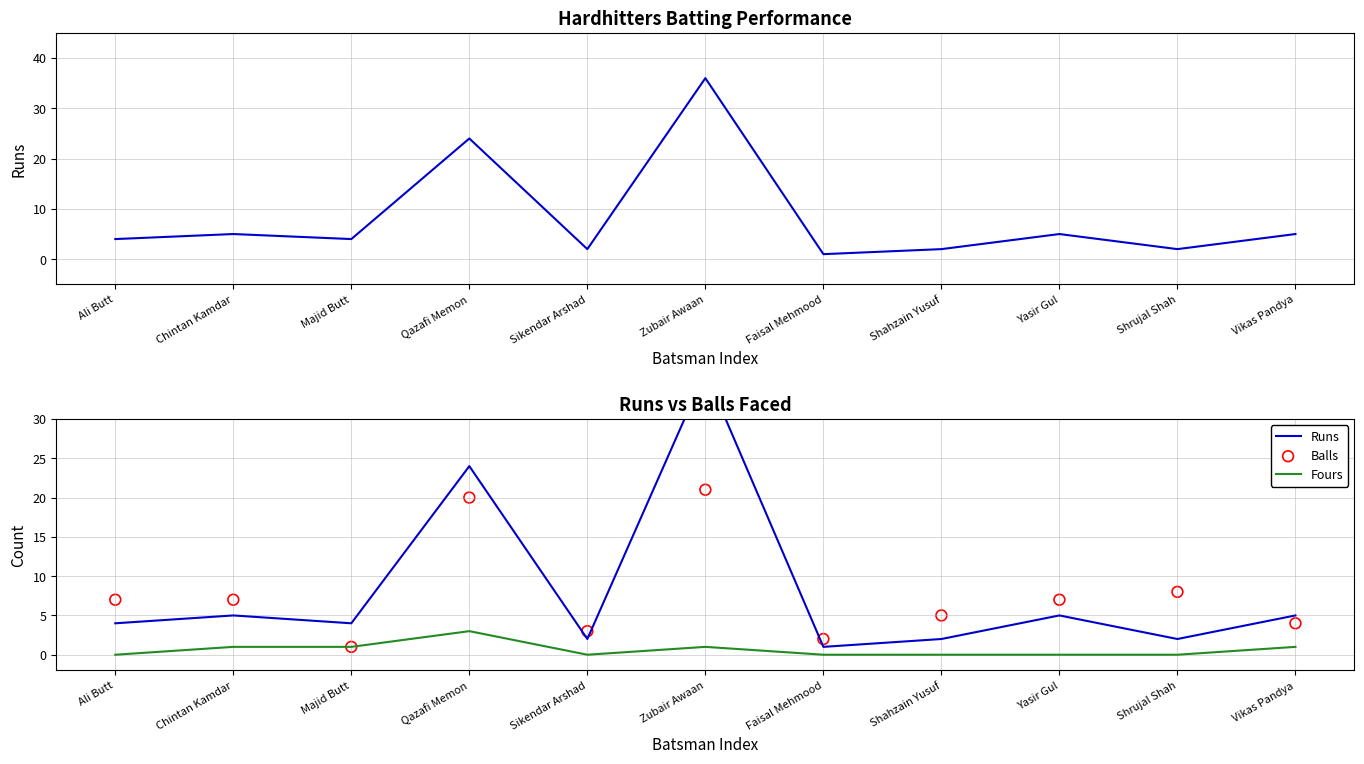

At how many categories does at least one series exceed 1?

11